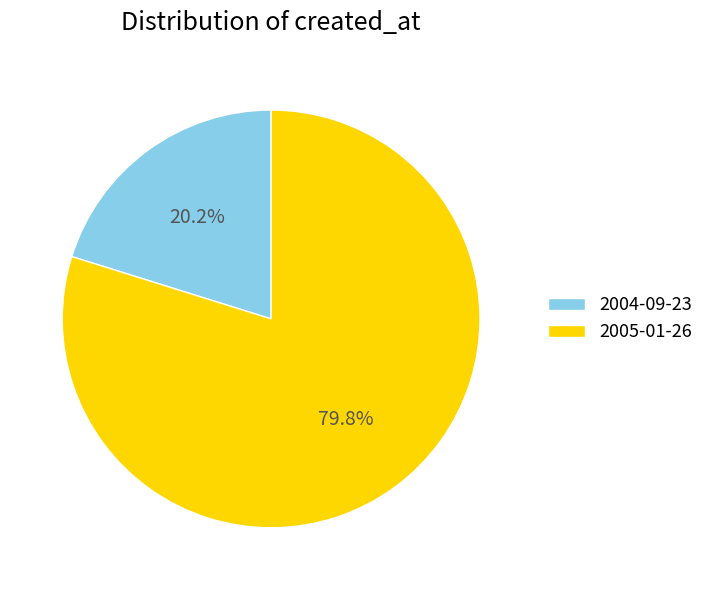

Which slice is the smallest?

2004-09-23